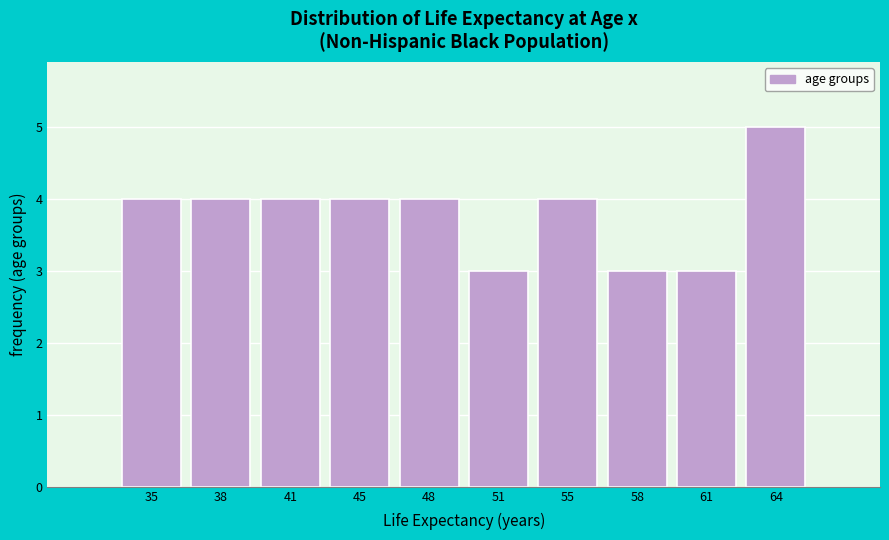

Reading right to left, transcribe all the data shown in this chart.

64=5	61=3	58=3	55=4	51=3	48=4	45=4	41=4	38=4	35=4